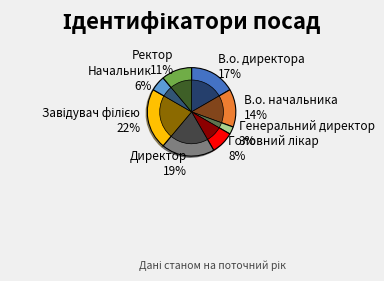

What percentage is NOT represented by В.о. начальника?

86.1%